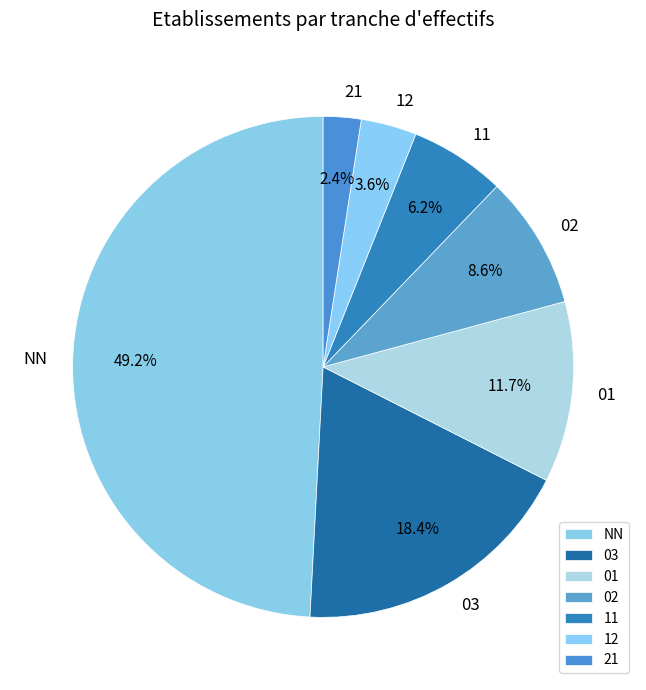

Rank the categories by value from highest to lowest.

NN, 03, 01, 02, 11, 12, 21